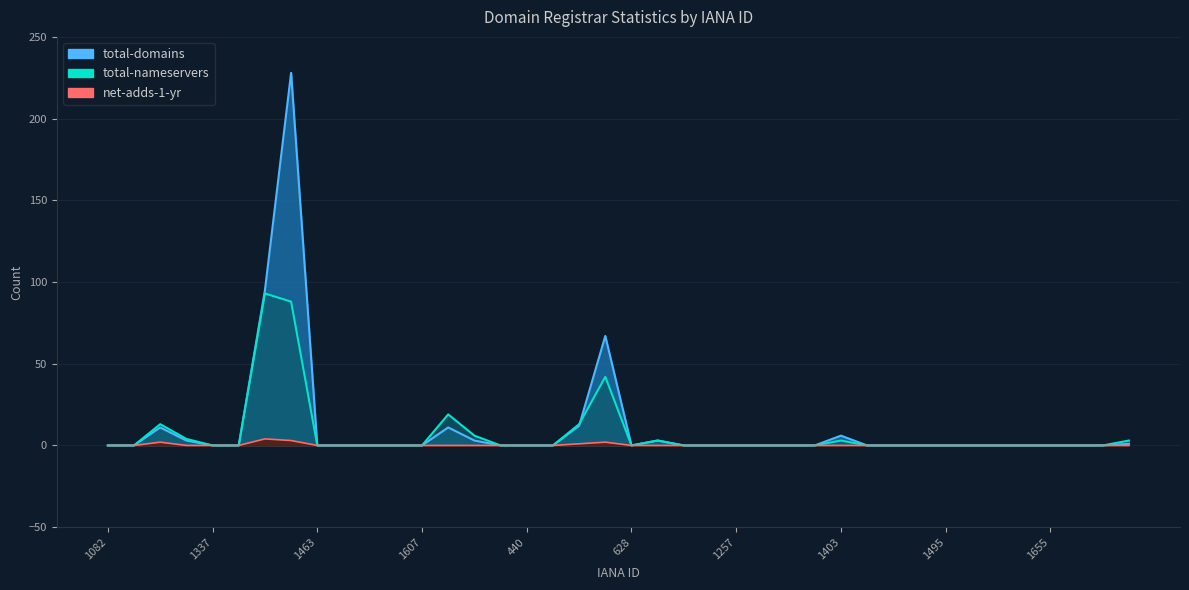

How many intersections are there between total-domains and total-nameservers?

1